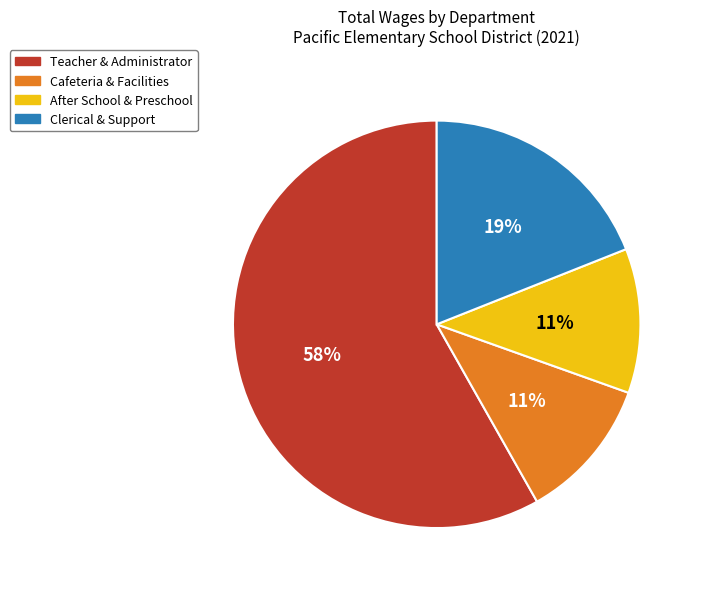

Does any single category account for the majority?

Yes